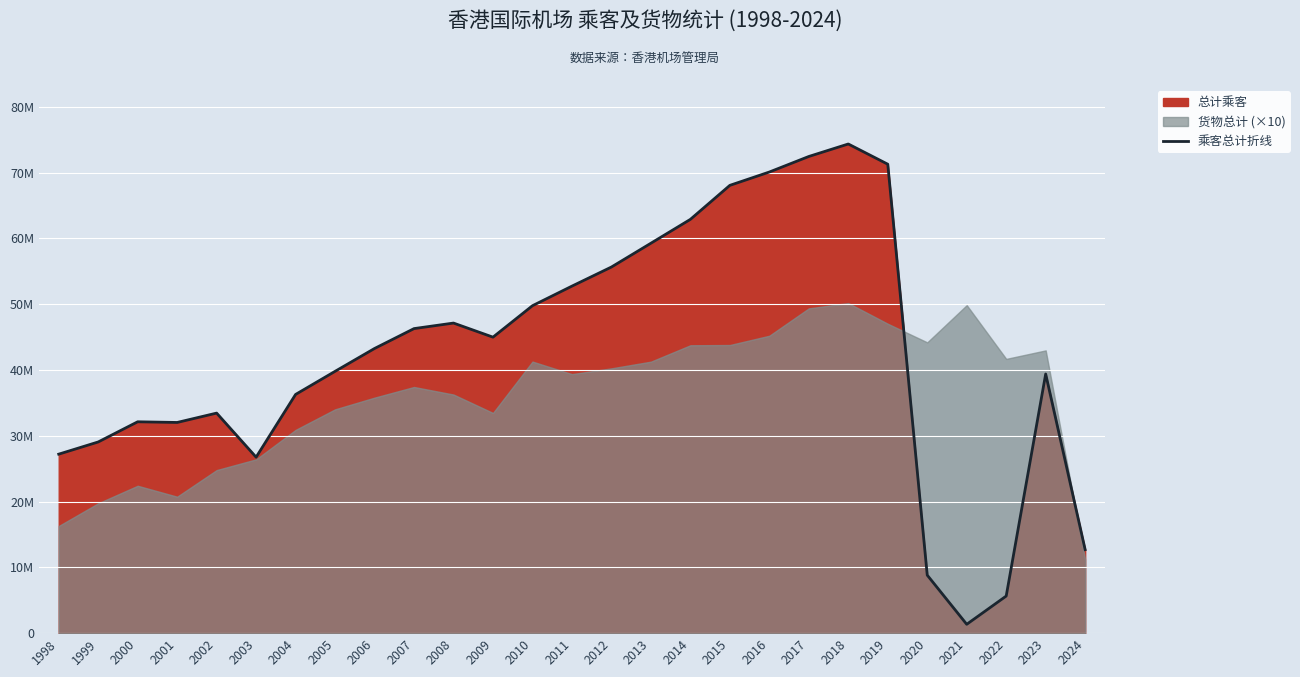

List the labels in order of value, smallest first.

2021, 2022, 2020, 2024, 2003, 1998, 1999, 2001, 2000, 2002, 2004, 2023, 2005, 2006, 2009, 2007, 2008, 2010, 2011, 2012, 2013, 2014, 2015, 2016, 2019, 2017, 2018